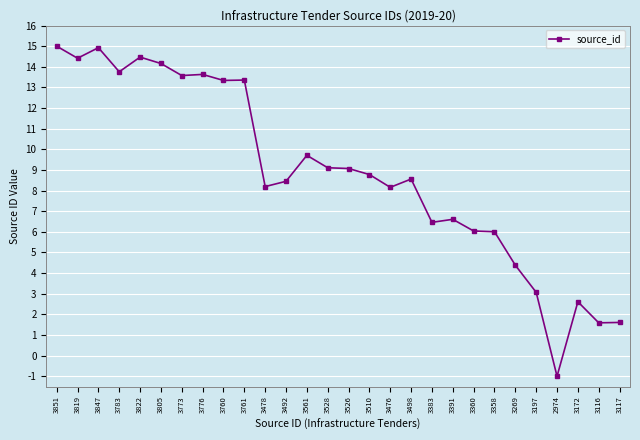

Approximately how many times larger is the value at 3510 compared to 3358?

1.5